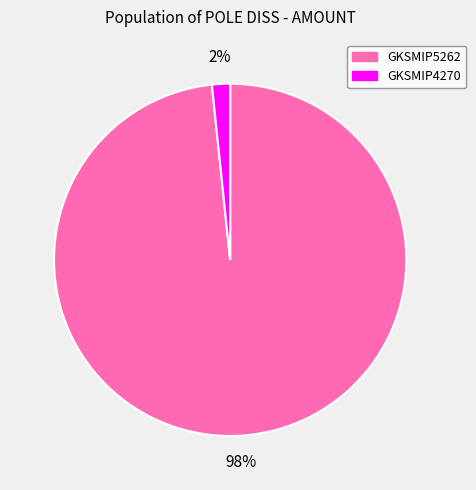

Do GKSMIP5262 and GKSMIP4270 together represent more than half of the pie?

Yes